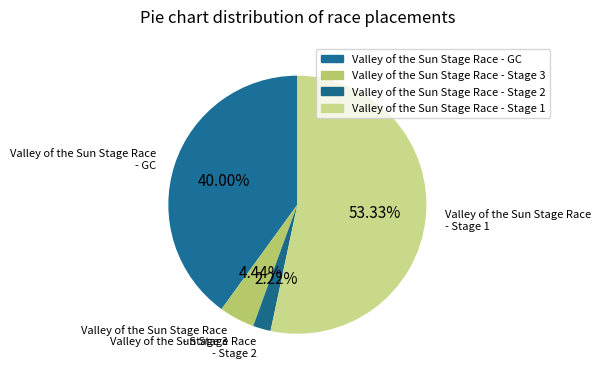

Does Valley of the Sun Stage Race - Stage 3 represent more than half of the total?

No